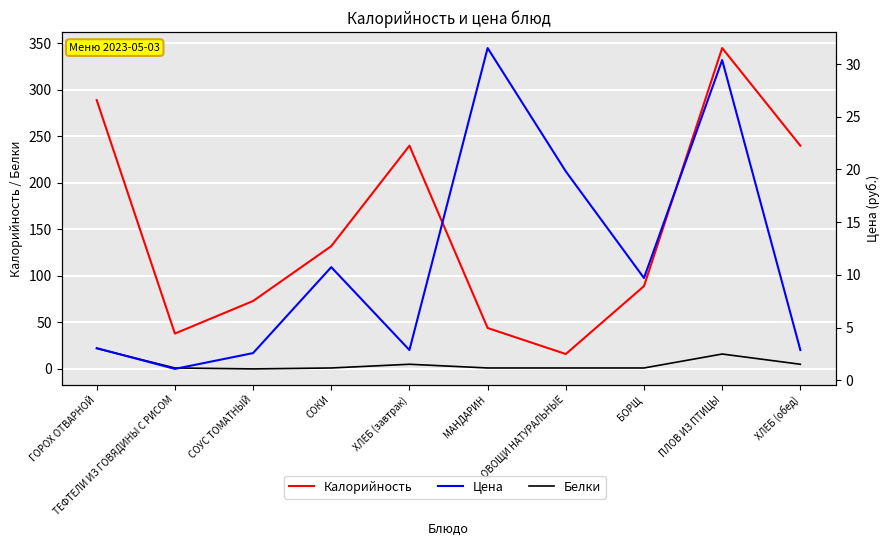

Which series ends up on top after the final intersection of Цена and Белки?

Белки